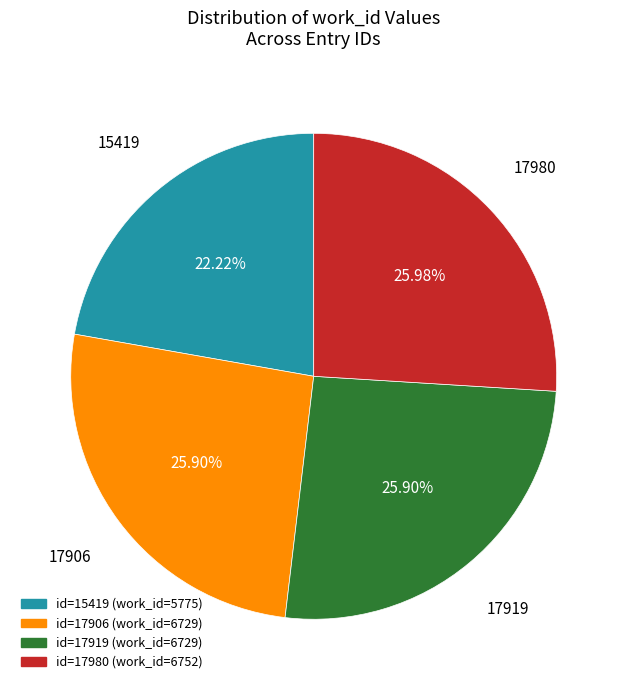

Does any single category account for the majority?

No